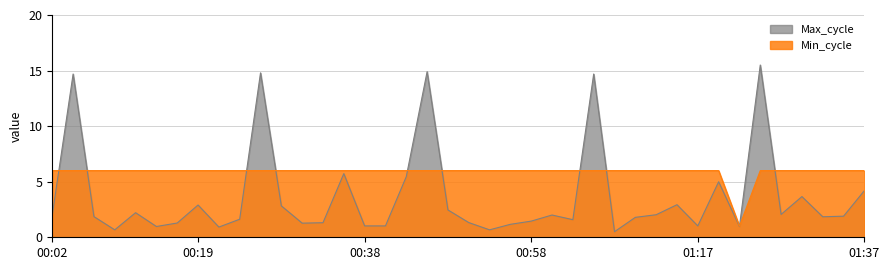

At which label is Max_cycle closest to 8?

00:36